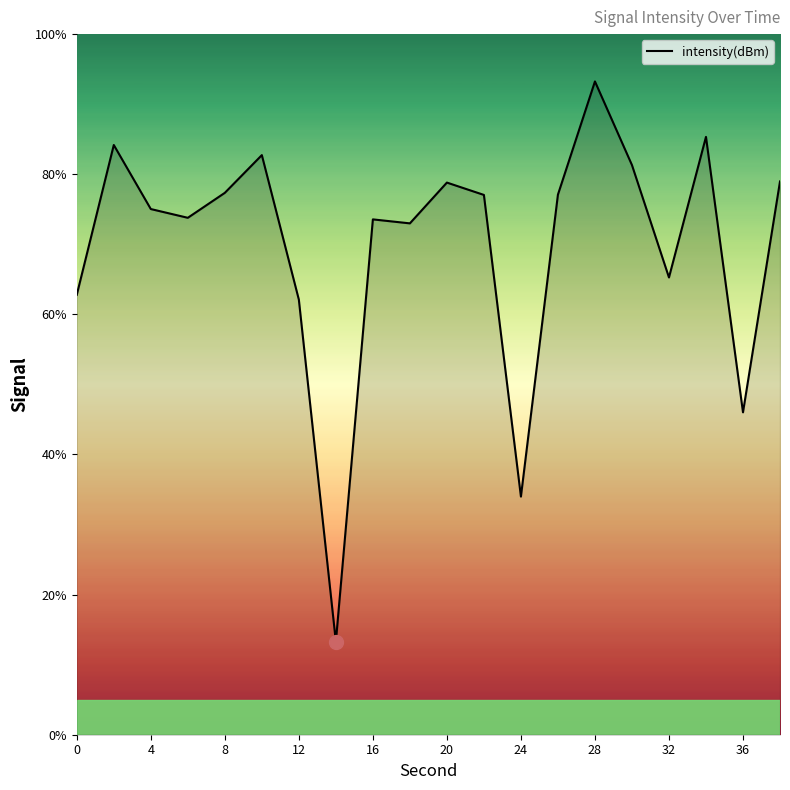

What is the minimum value shown in the chart?

13.3